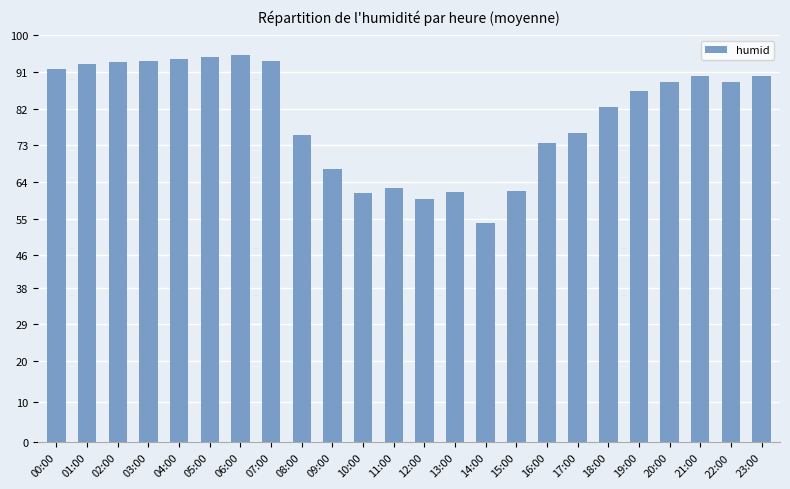

What is the value of the 20th bar from the left?

86.4